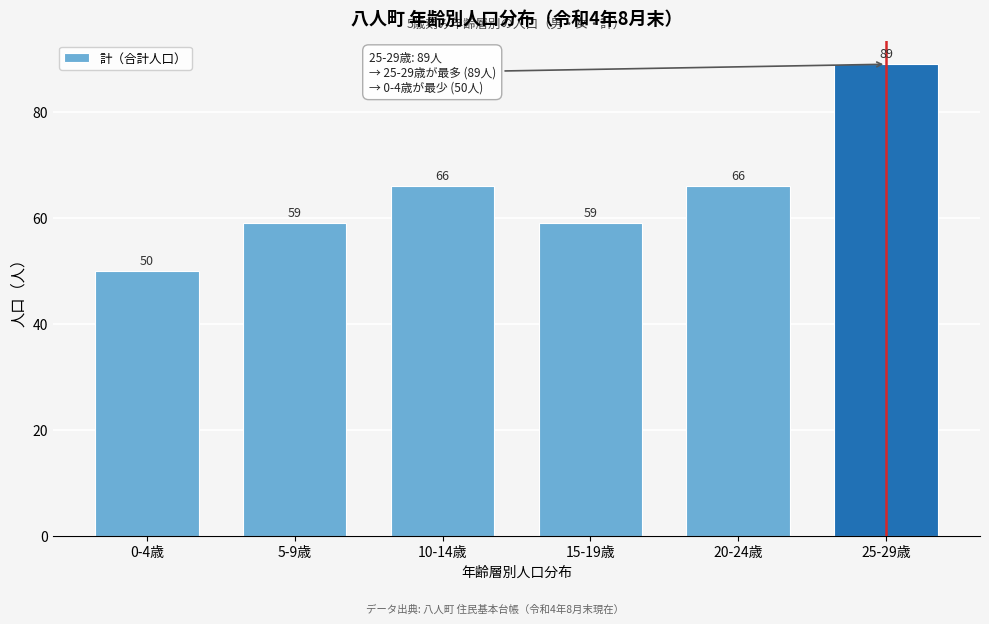

Reading left to right, transcribe all the data shown in this chart.

0-4歳=50	5-9歳=59	10-14歳=66	15-19歳=59	20-24歳=66	25-29歳=89